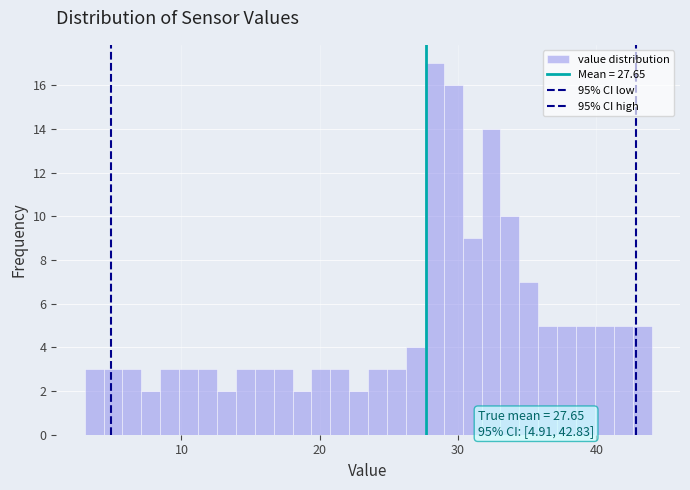

Read against the x-axis, roughly where is the centre of the tallest bar?

28